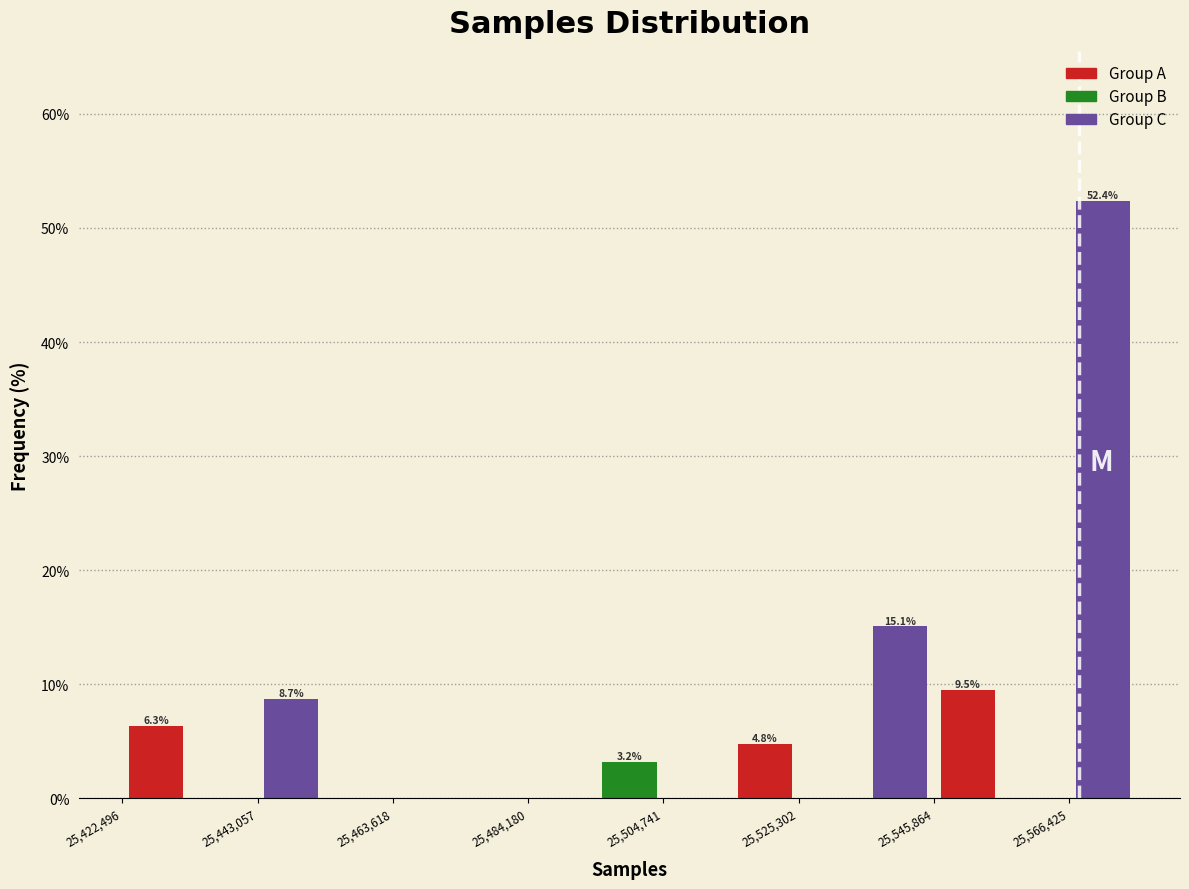

Read against the x-axis, roughly where is the centre of the tallest bar?

25570000